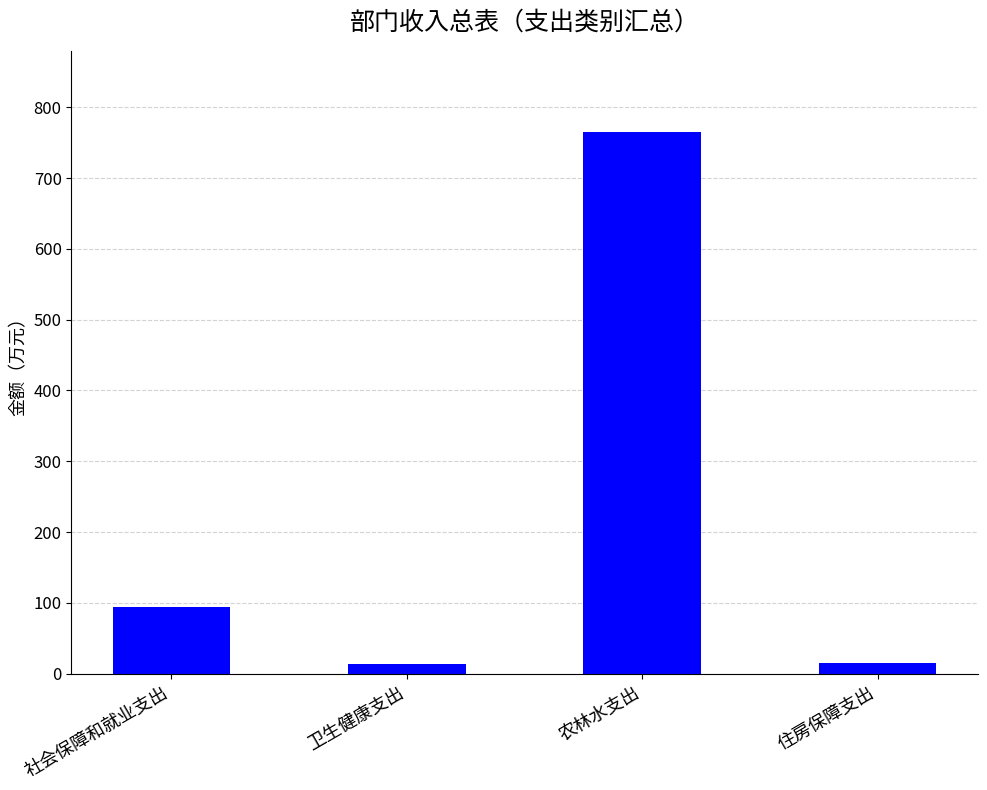

What is the change in value from 社会保障和就业支出 to 卫生健康支出?

-81.1